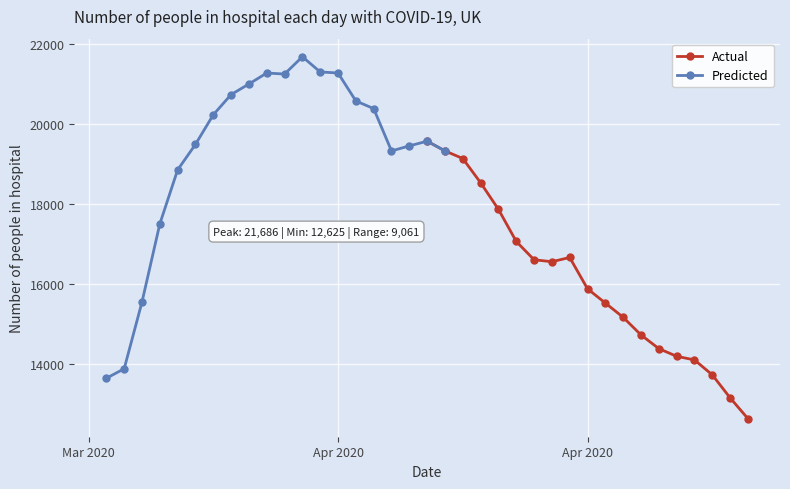

The value at 2020-04-09 is 6938. True or false?

False